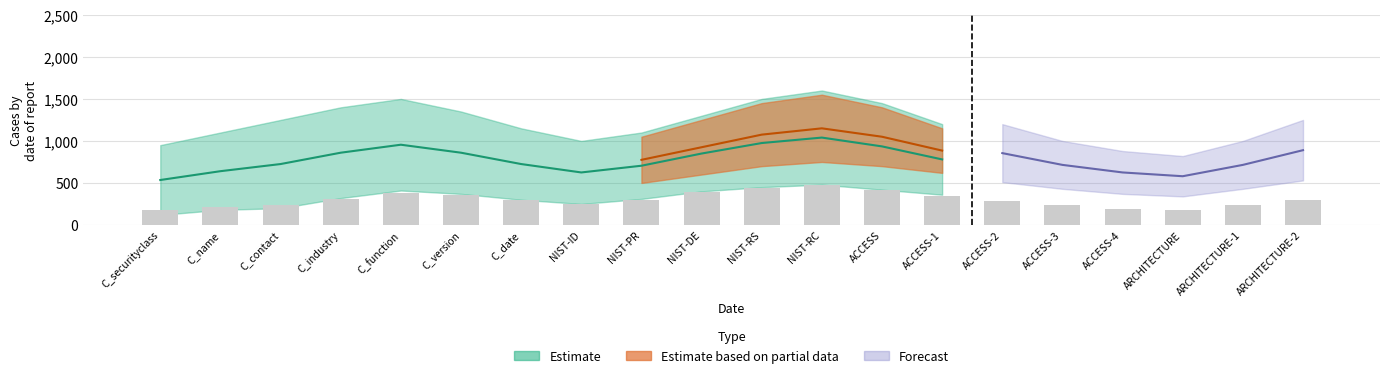

At which category does the chart reach its minimum across all series?

C_securityclass